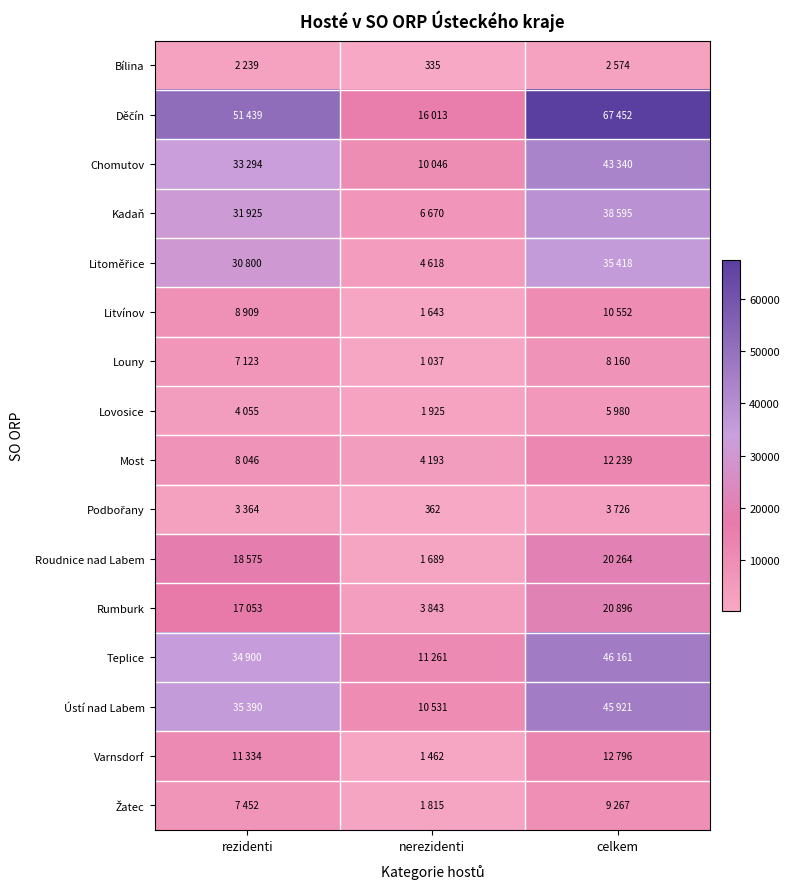

Is it true that Bílina equals 91 at nerezidenti?

False